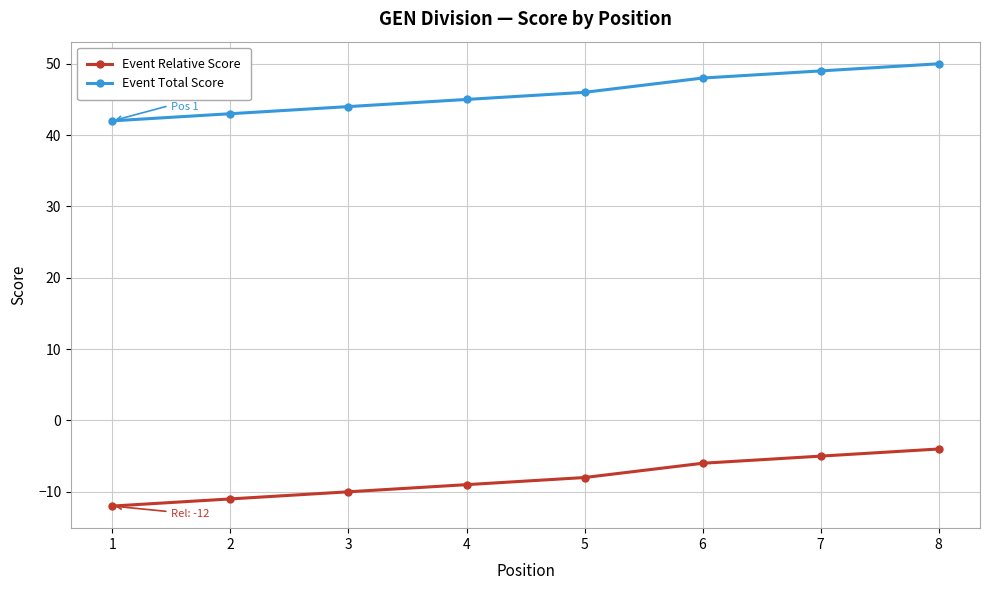

True or false: Event Relative Score and Event Total Score cross at least once.

False